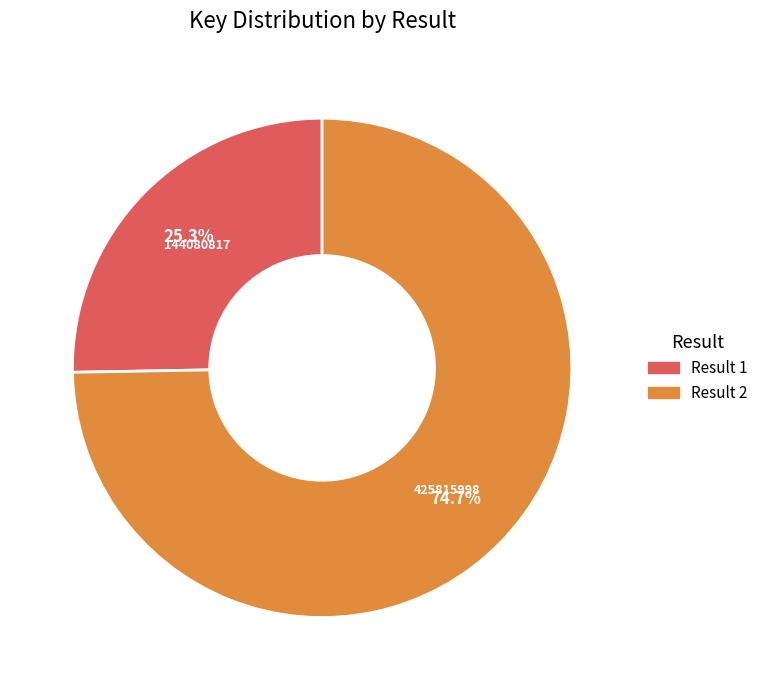

To the nearest percent, what is the combined percentage of Result 1 and Result 2?

100%